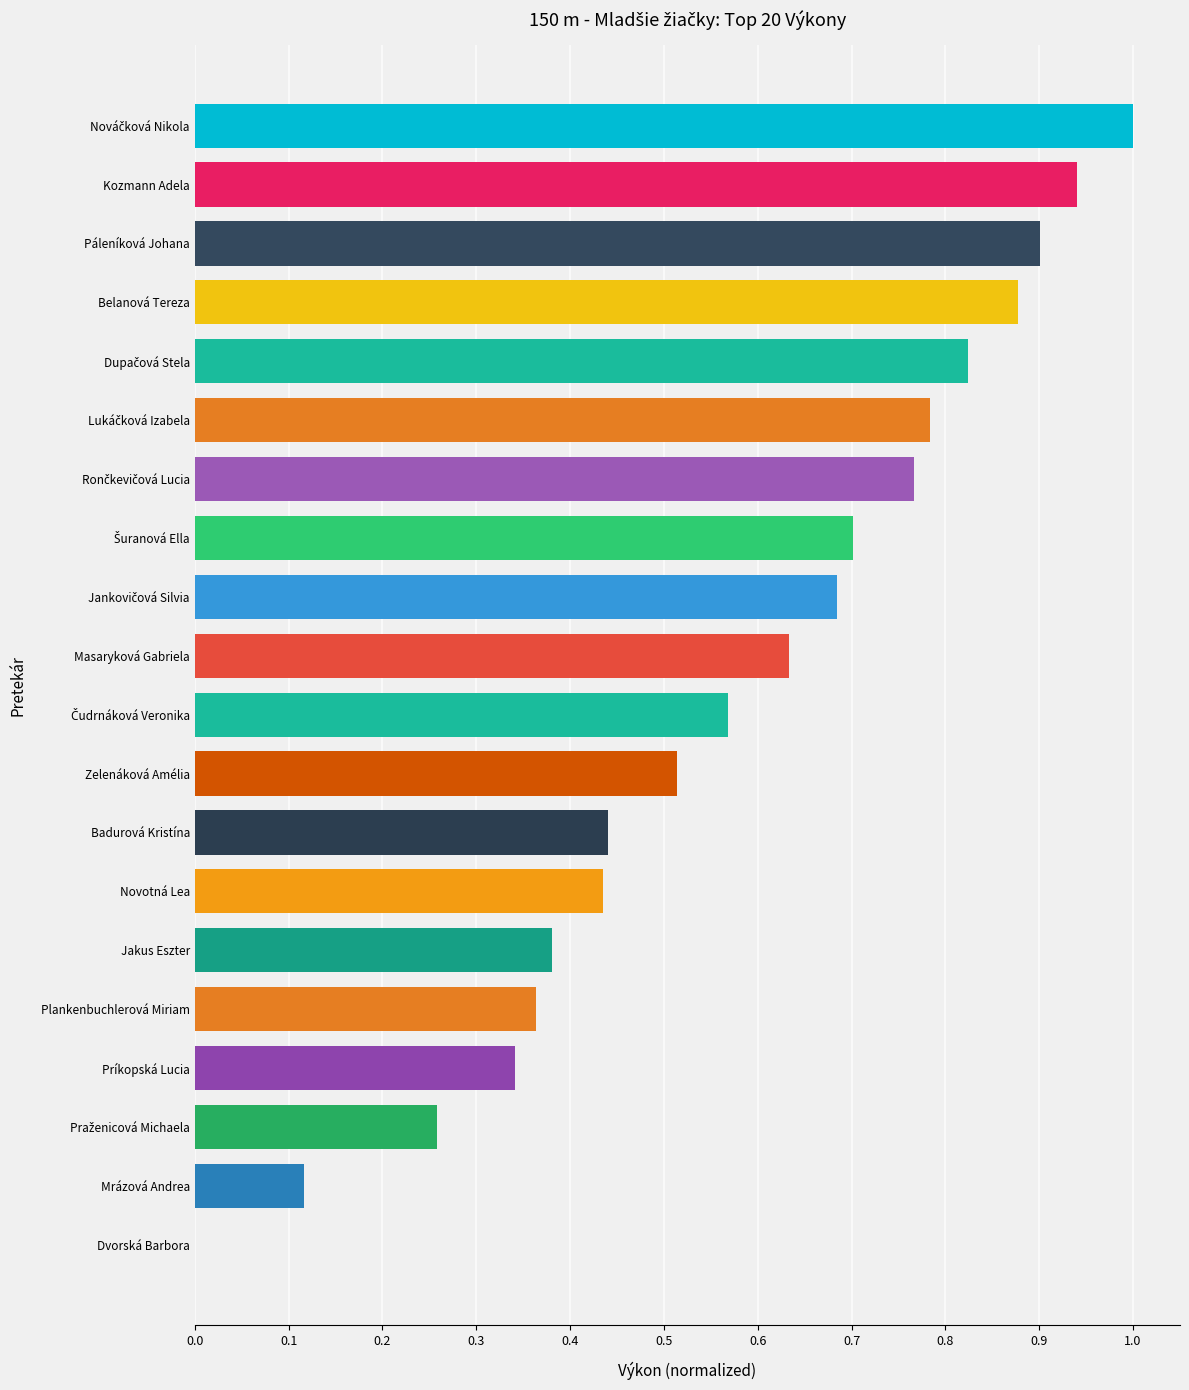

The value at Kozmann Adela is 0.3. True or false?

False